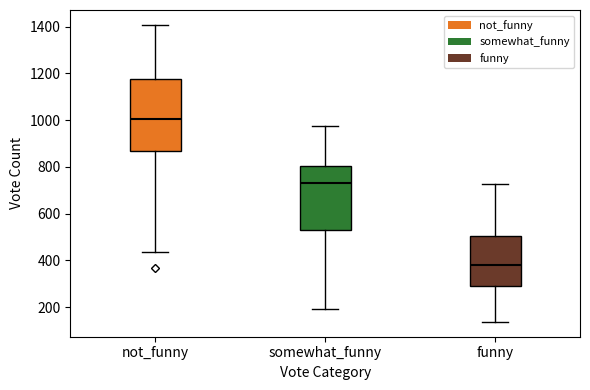

Where does the lower whisker of the box for not_funny end on the y-axis? The values are not printed on the chart, so give them approximately, as read against the axis.

440